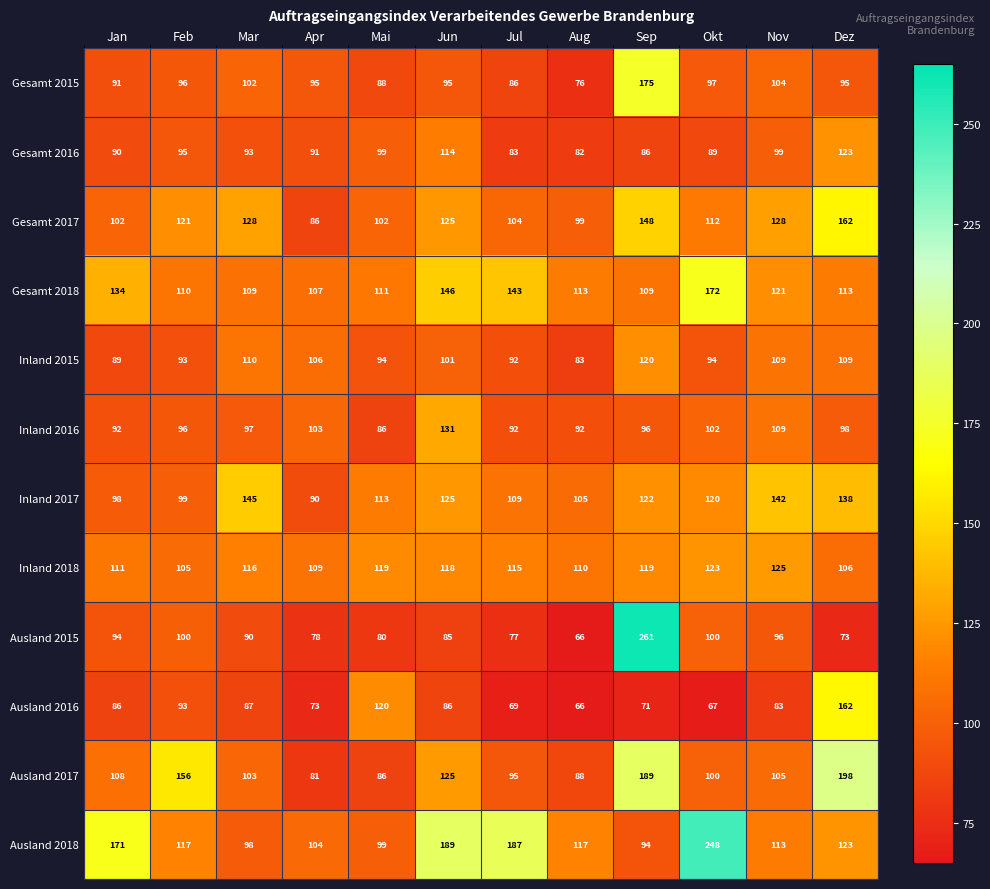

At which label does Ausland 2018 first exceed 117?

Jan